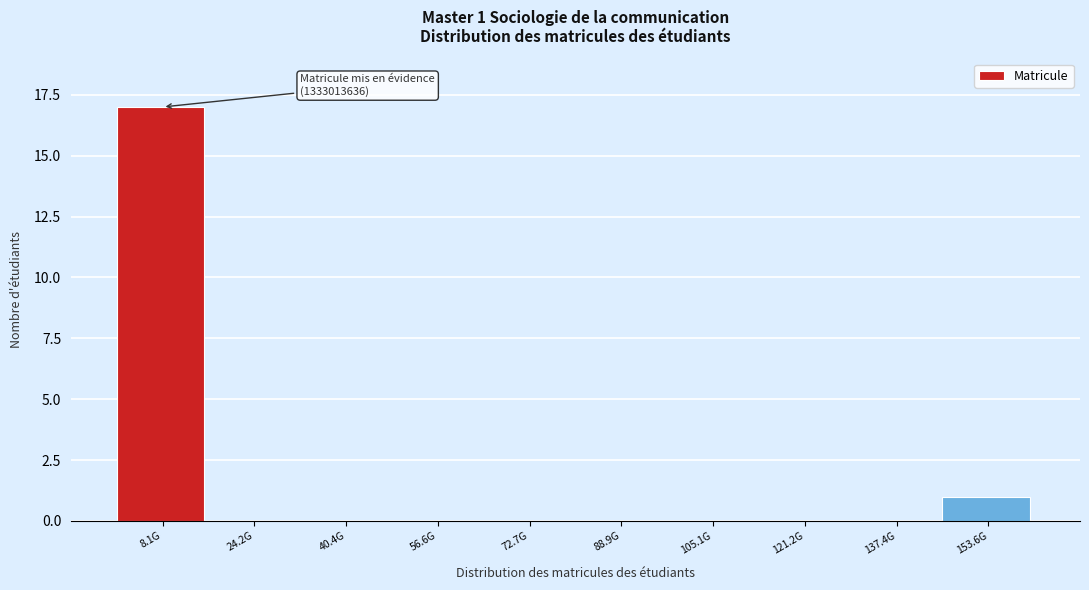

Reading left to right, transcribe all the data shown in this chart.

8.1G=17	24.2G=0	40.4G=0	56.6G=0	72.7G=0	88.9G=0	105.1G=0	121.2G=0	137.4G=0	153.6G=1